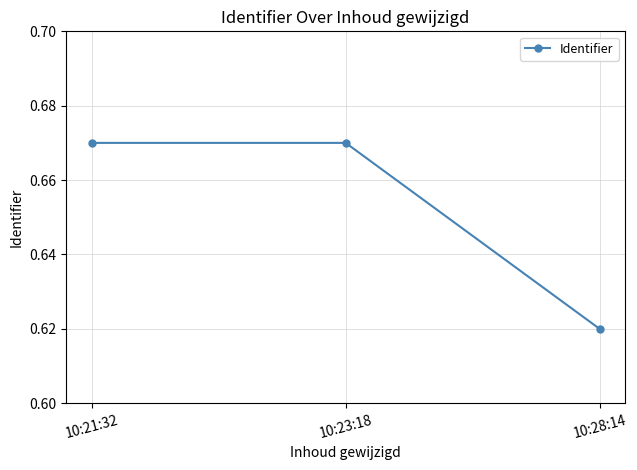

Is it true that the value at 10:23:18 is 0.4?

False